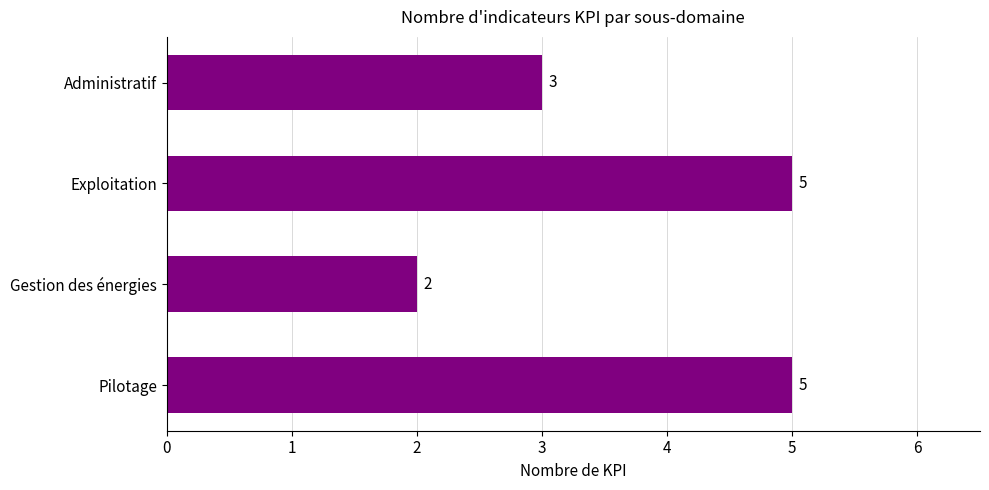

Count the values in the range 3 to 5.

3